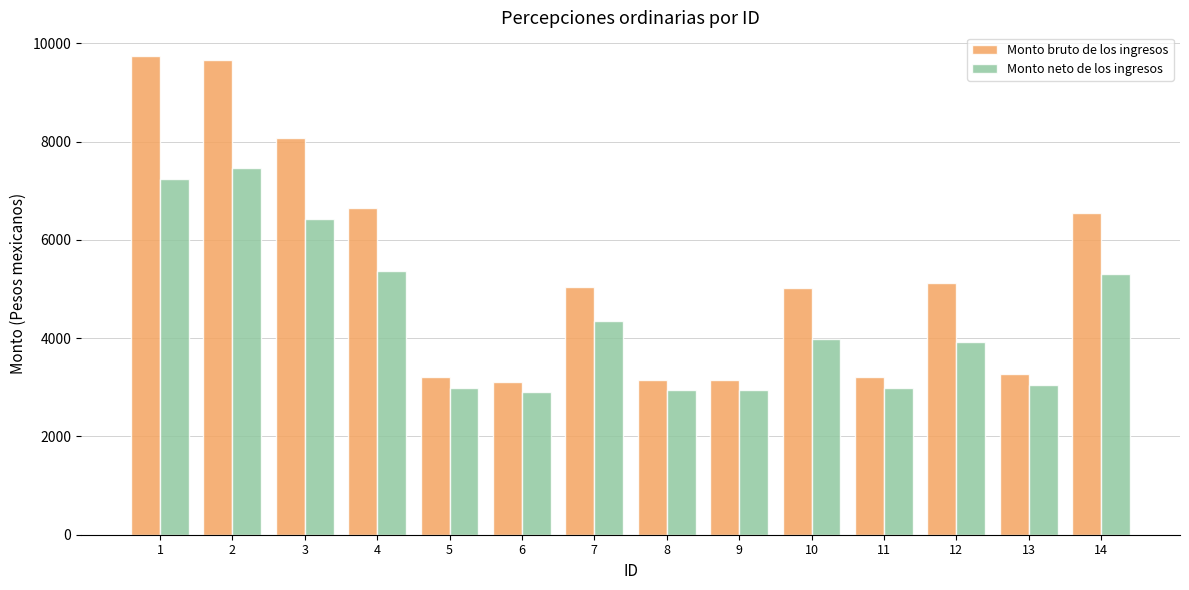

Which series has the largest range (max minus min)?

Monto bruto de los ingresos